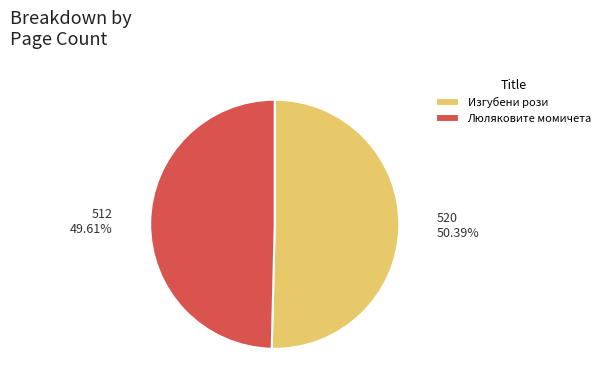

To the nearest percent, what is the difference between the largest and smallest slice percentages?

1%